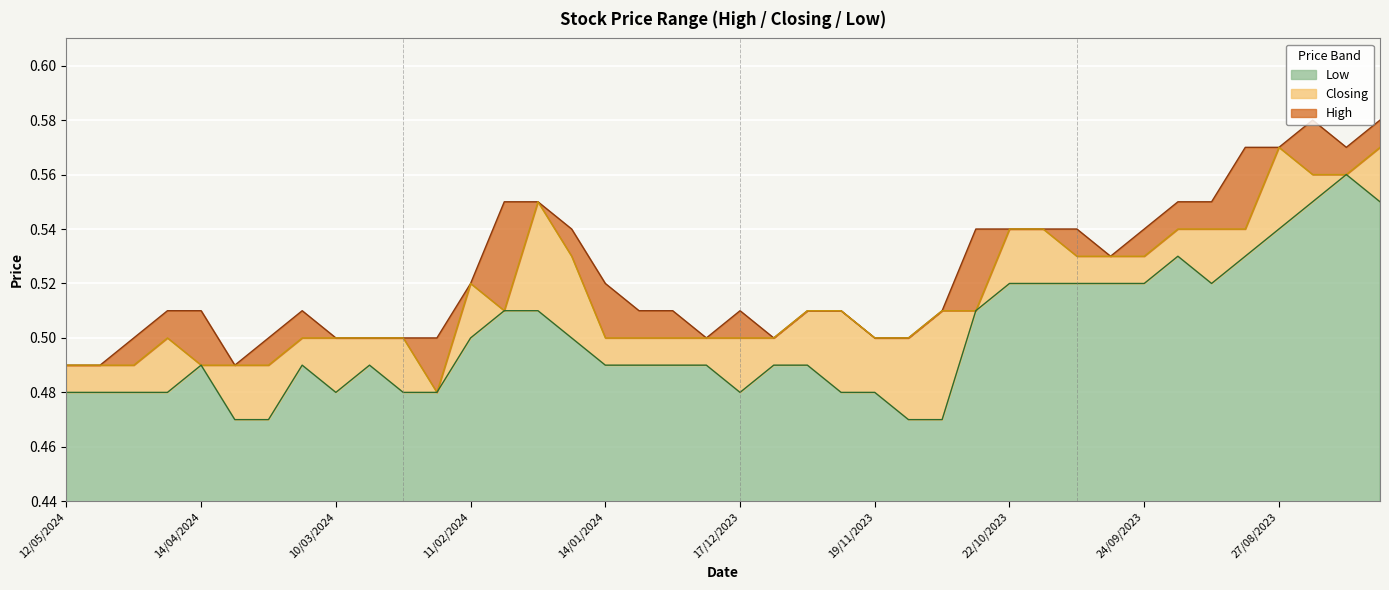

What is the value of the High point at the 12th from the left?

0.5